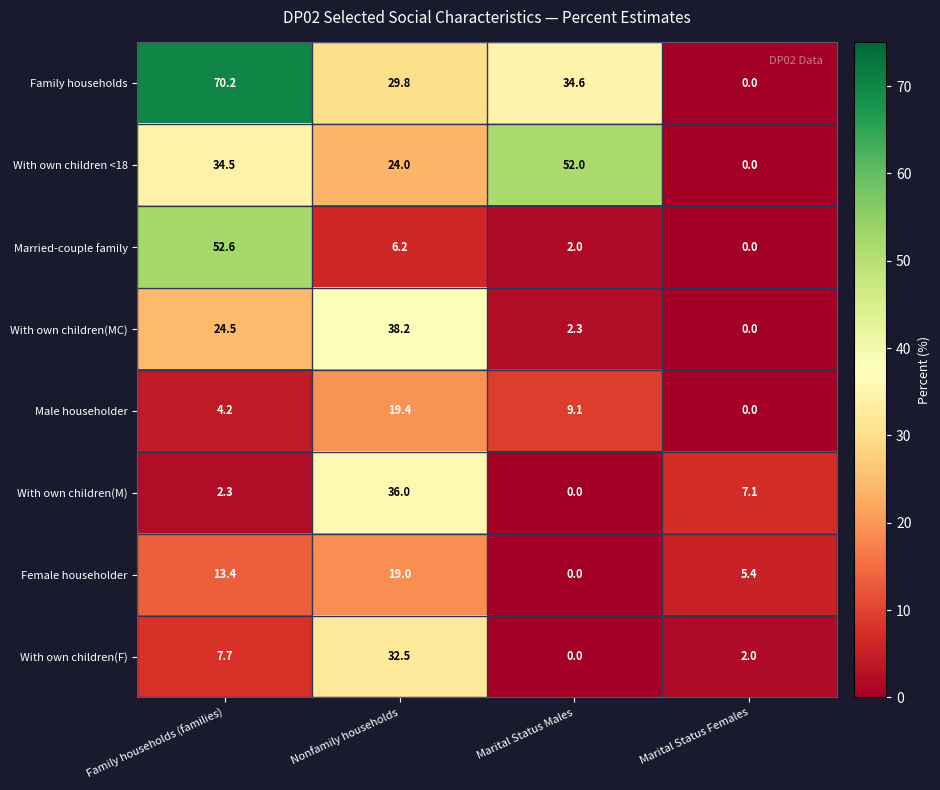

At which category is the sum across all series the highest?

Family households (families)